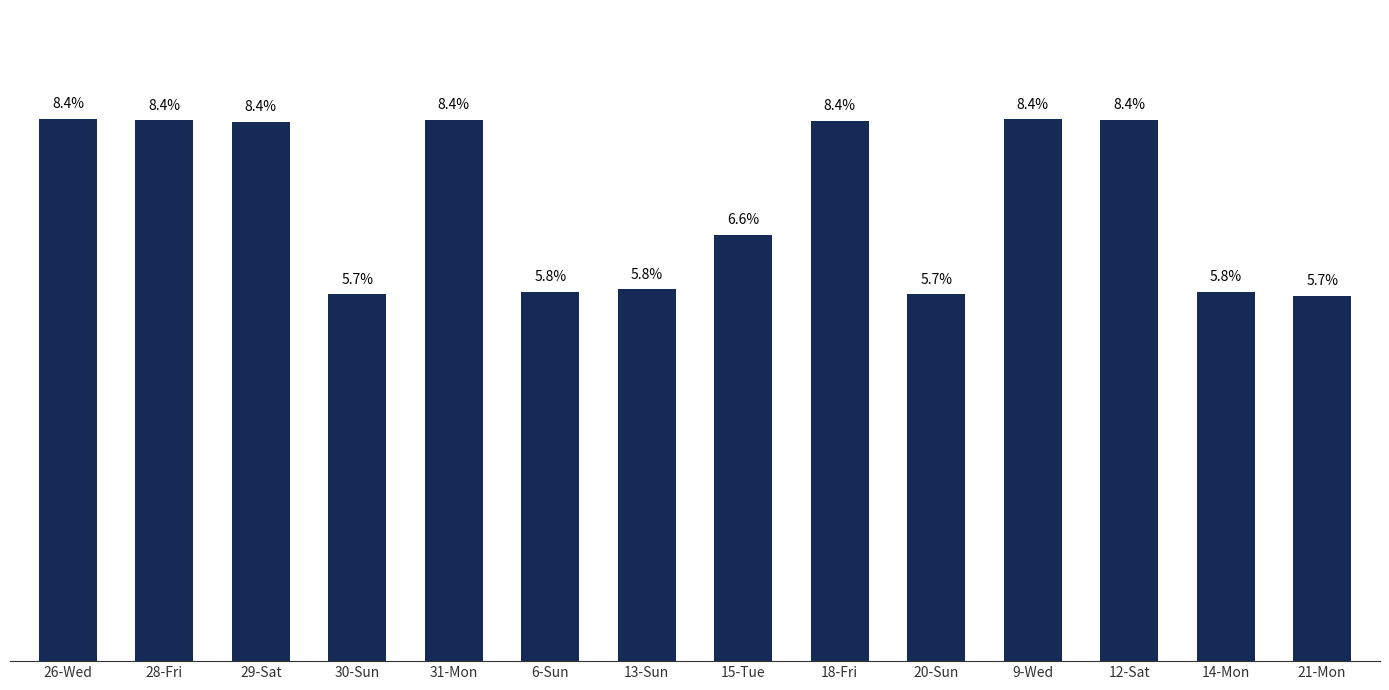

Does the chart contain any negative values?

No